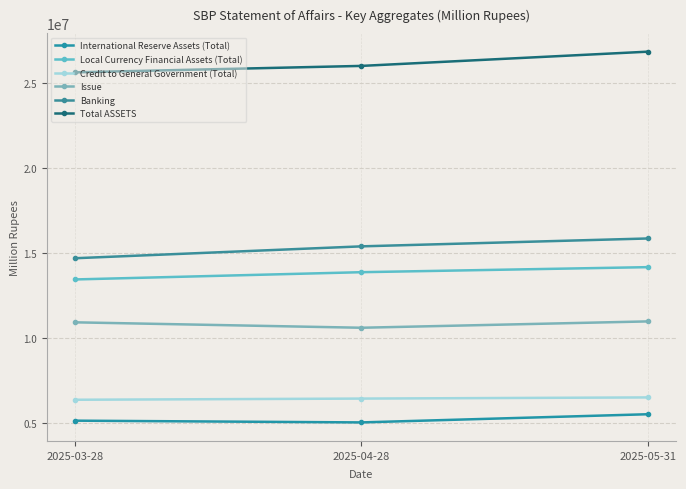

Reading left to right, what are all the values shown in this chart?

International Reserve Assets (Total): 5152207.5	5049902.9	5530454.5
Local Currency Financial Assets (Total): 13465435.1	13891809.1	14188372.9
Credit to General Government (Total): 6383309.4	6452391.4	6520633.2
Issue: 10940461.5	10621595.4	10994883.3
Banking: 14714244.3	15412761.5	15876013.4
Total ASSETS: 25654705.7	26034356.4	26870896.4